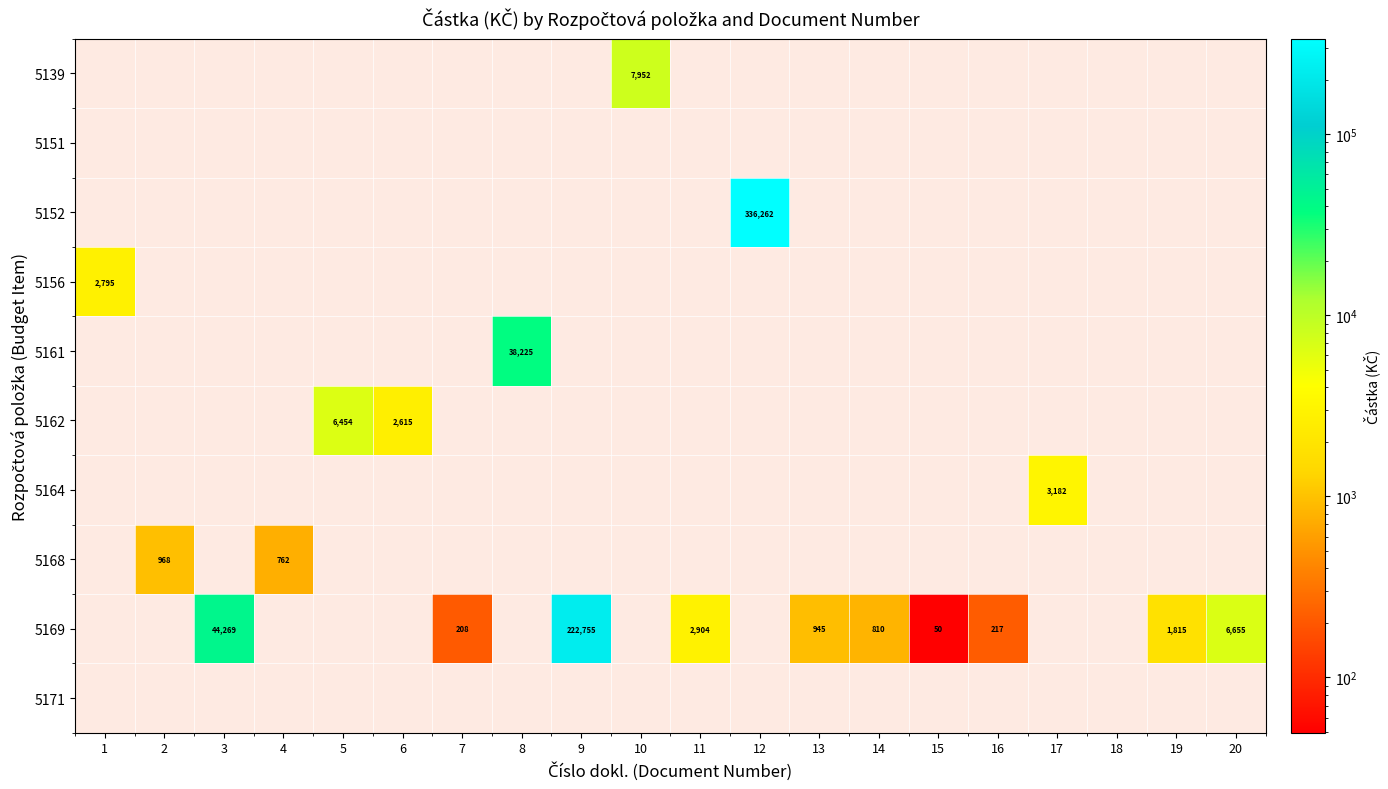

Which series has the largest total across all categories?

5152